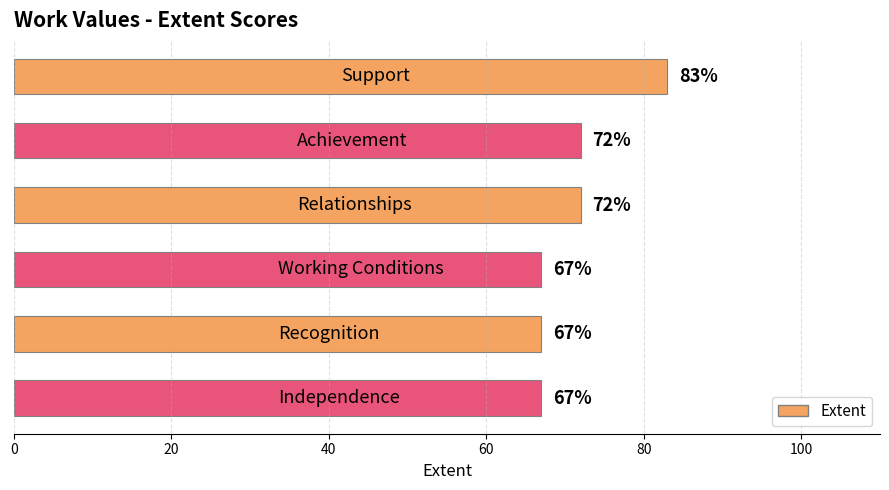

What is the maximum value shown in the chart?

83